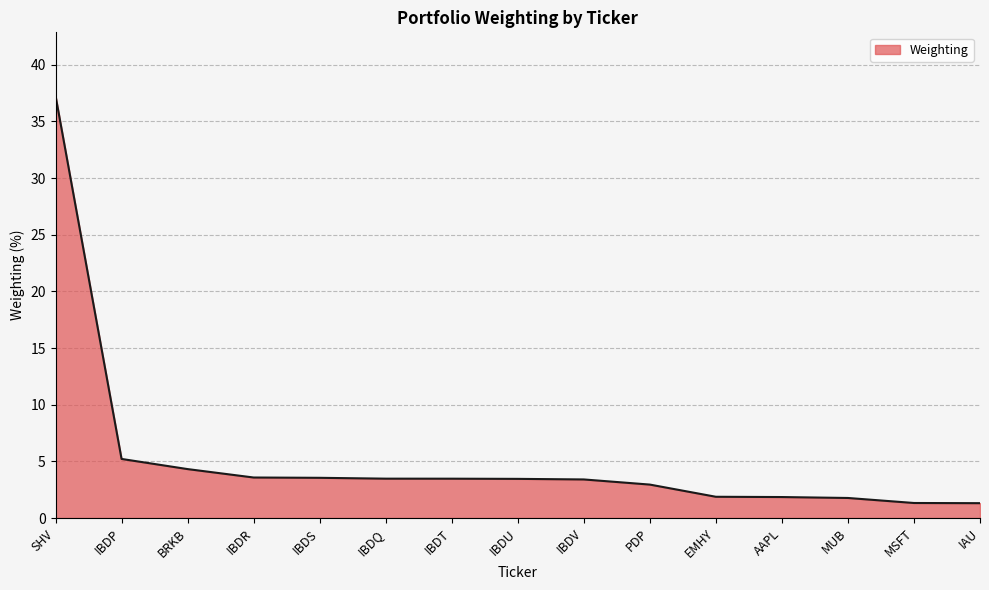

What is the difference between the maximum and minimum values?

36.0